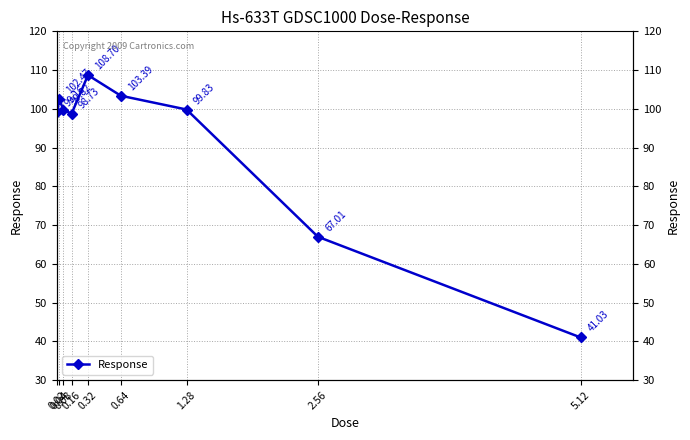

Reading left to right, list all the values displayed in this chart.

99.2	102.5	99.8	98.7	108.7	103.4	99.8	67.0	41.0